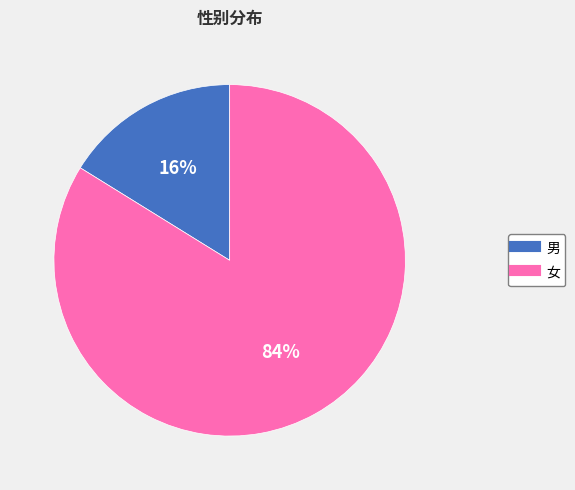

Which slice represents more than half of the pie?

女